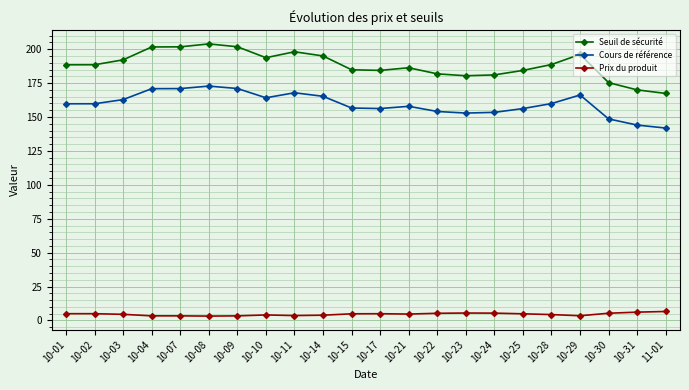

What is the smallest value displayed?

3.2